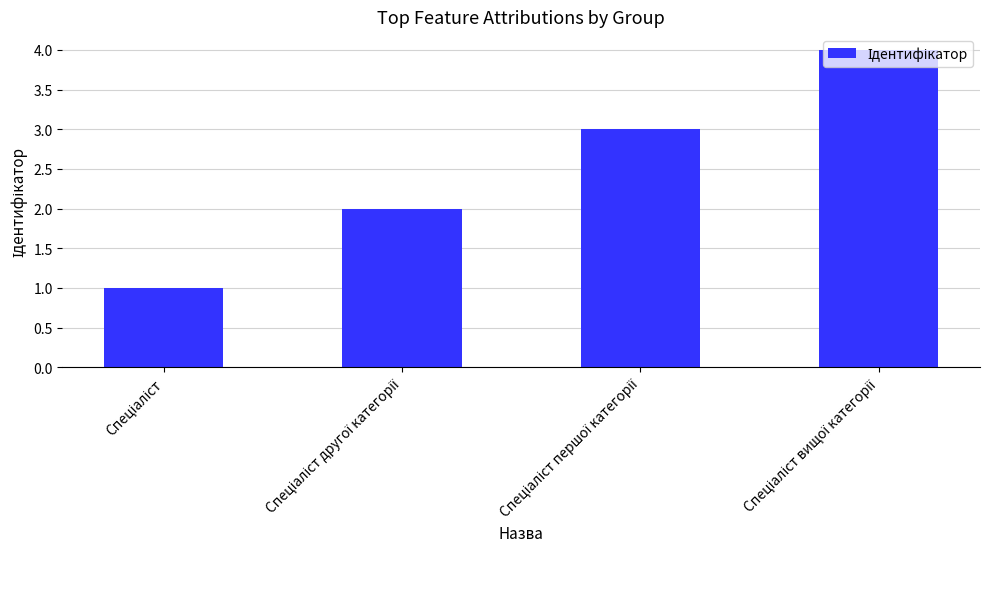

How many series are shown in this chart?

1